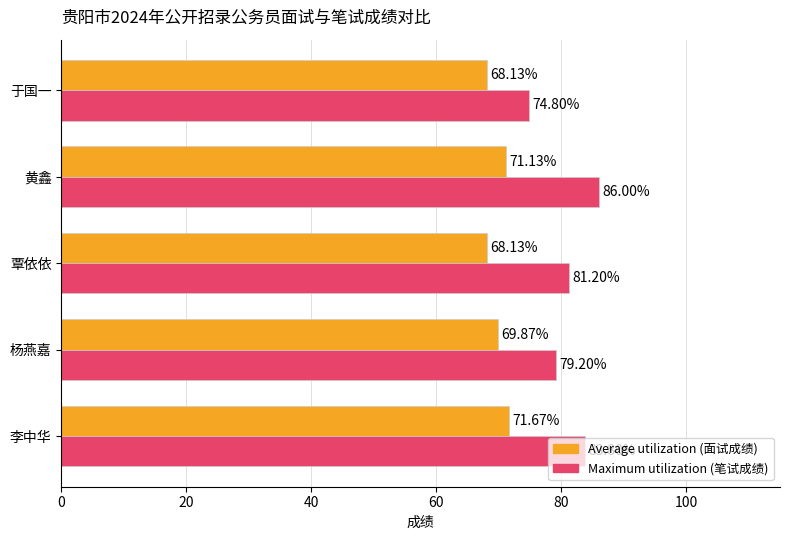

How many categories are shown in the chart?

5